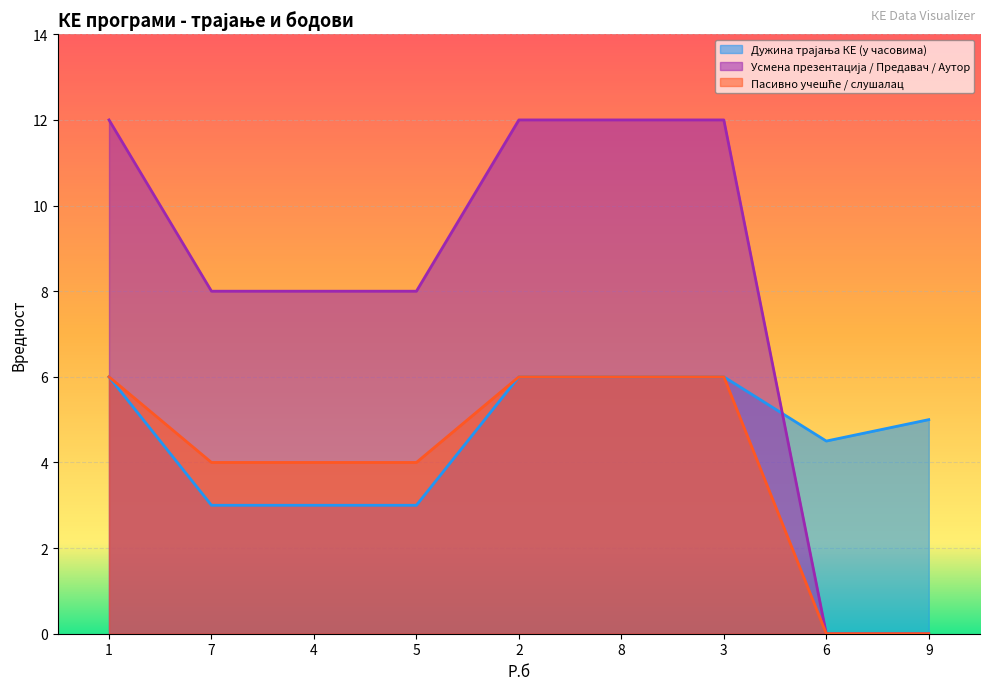

True or false: Дужина трајања КЕ (у часовима) and Пасивно учешће / слушалац cross at least once.

False